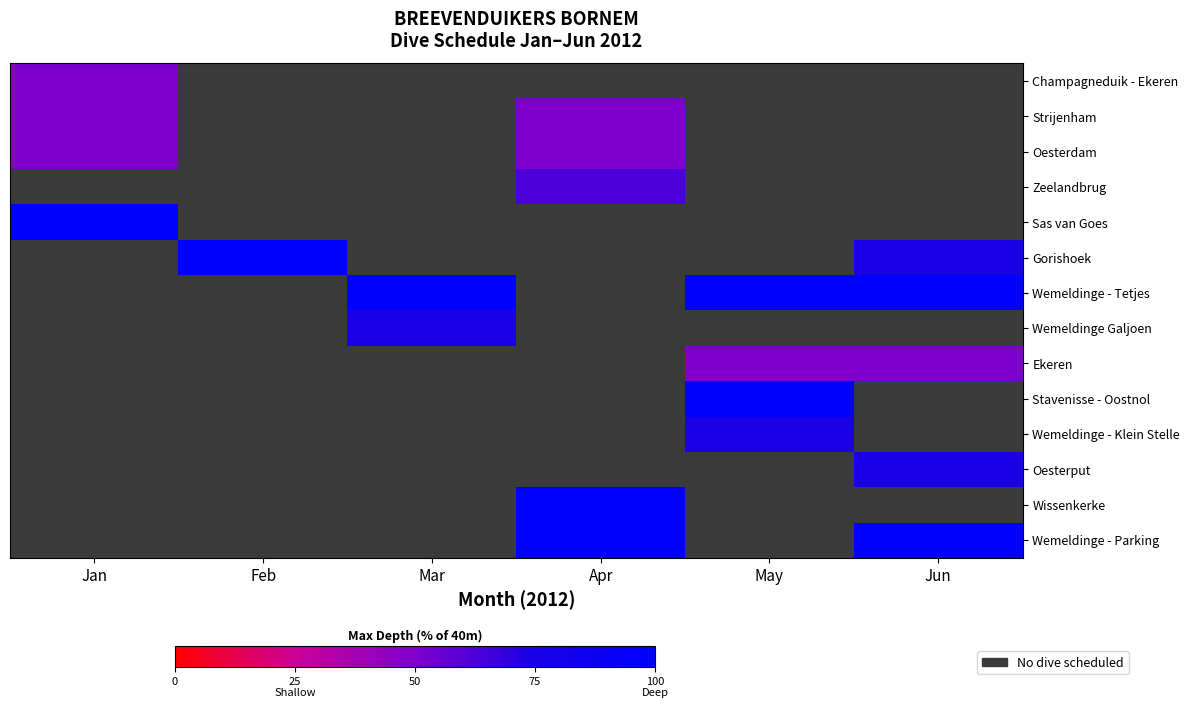

How many distinct data groups are displayed?

14